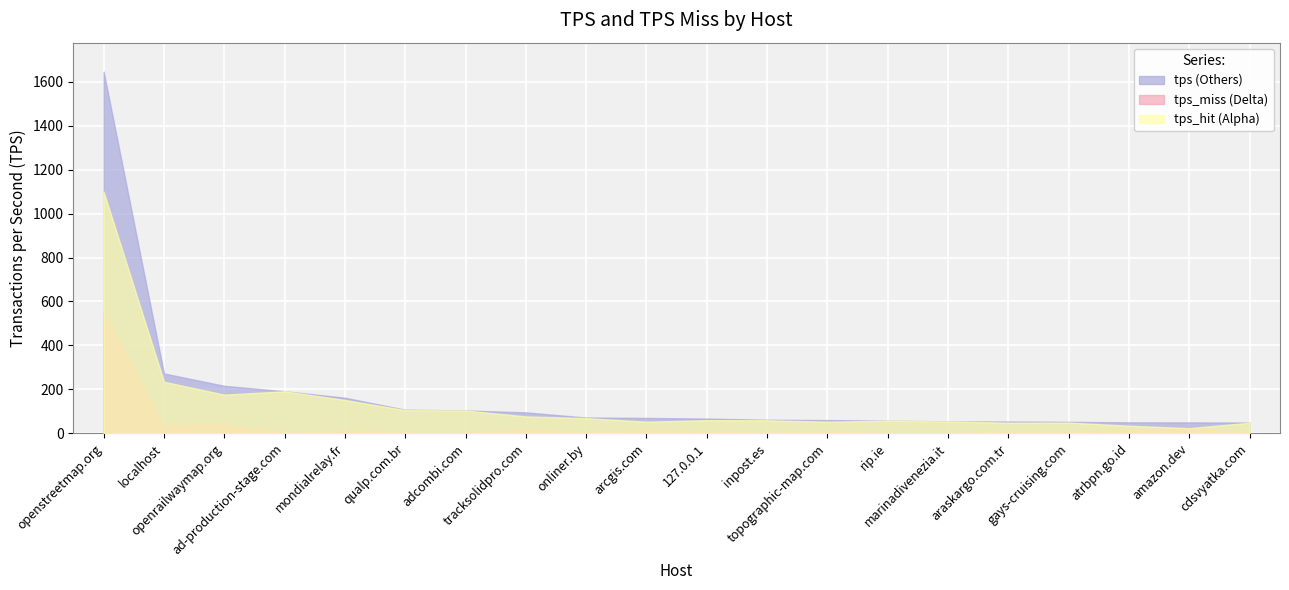

Which label corresponds to the largest value in the chart?

openstreetmap.org